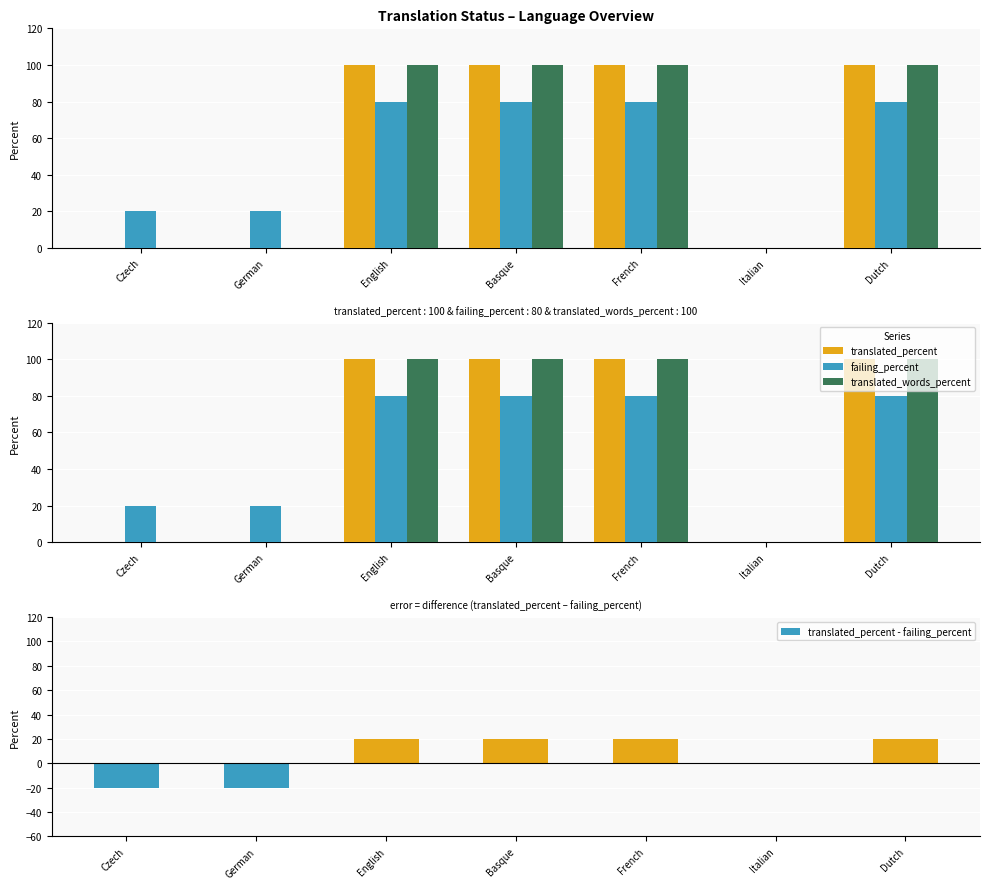

Reading left to right, extract all data points from this chart.

translated_percent: 0	0	100	100	100	0	100
failing_percent: 20	20	80	80	80	0	80
translated_words_percent: 0	0	100	100	100	0	100